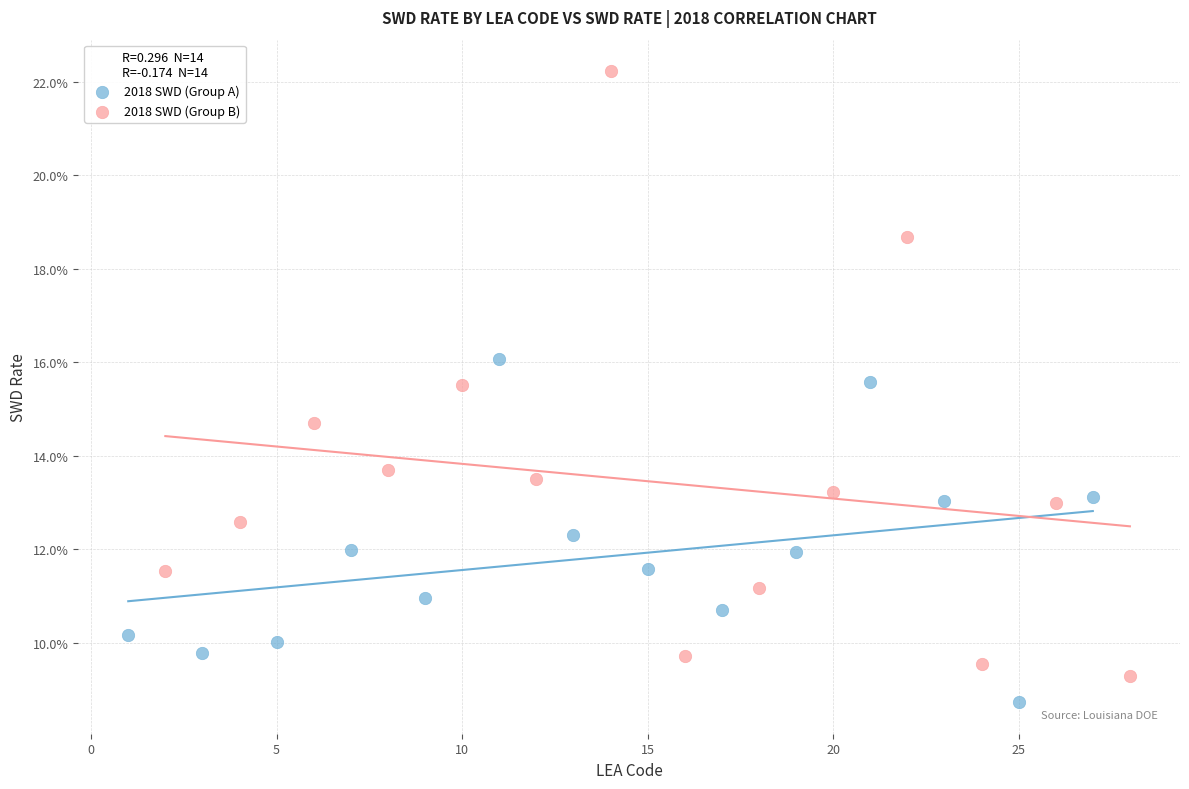

Which series reaches the maximum Y coordinate?

2018 SWD (Group B)